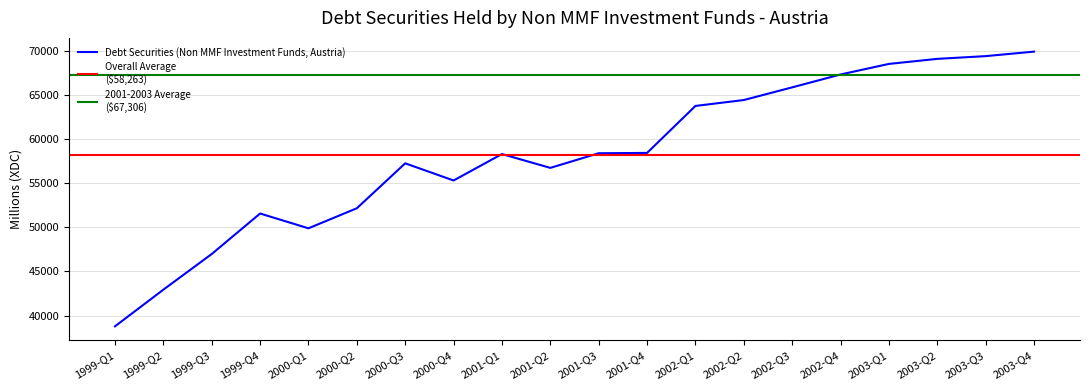

At which category does the data reach its first local peak?

1999-Q4